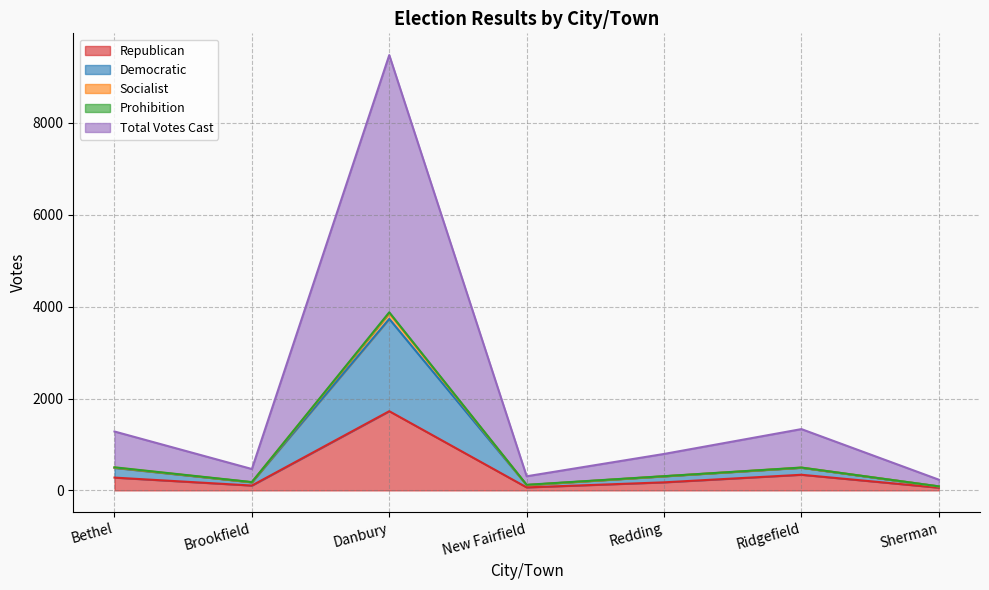

The Republican series shows 2954 at Danbury. True or false?

False